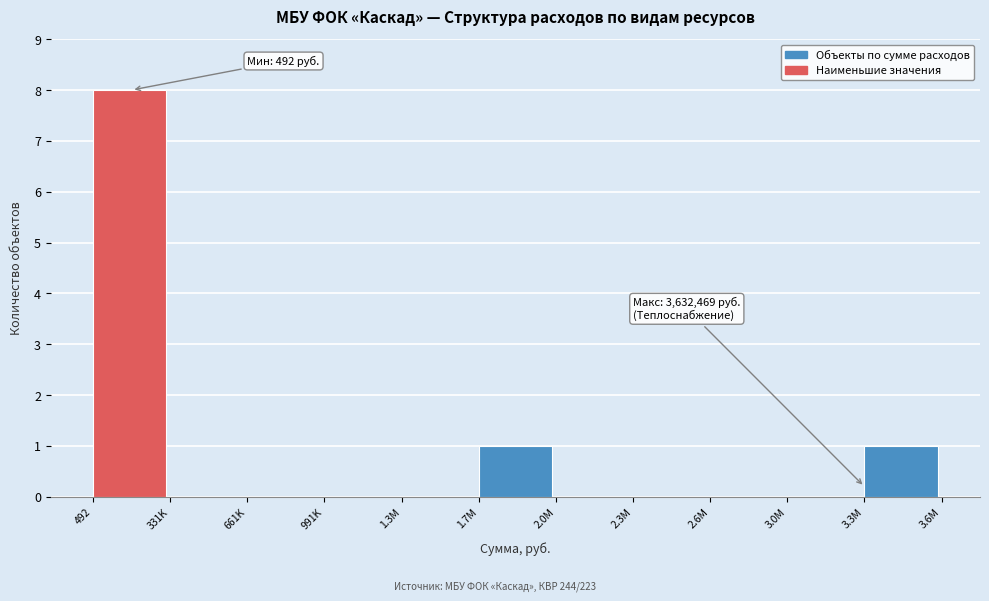

Reading right to left, transcribe all the data shown in this chart.

3.3M=1	3.0M=0	2.6M=0	2.3M=0	2.0M=0	1.7M=1	1.3M=0	991K=0	661K=0	331K=0	492=8